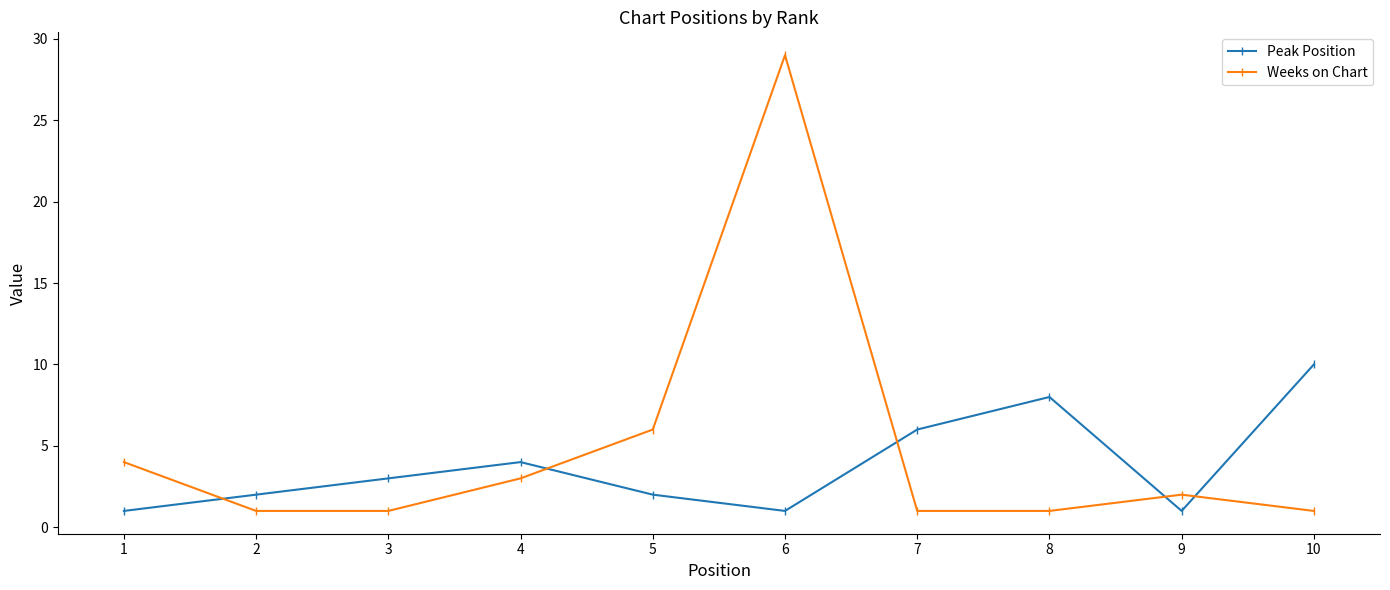

Which series has the widest spread of values?

Weeks on Chart